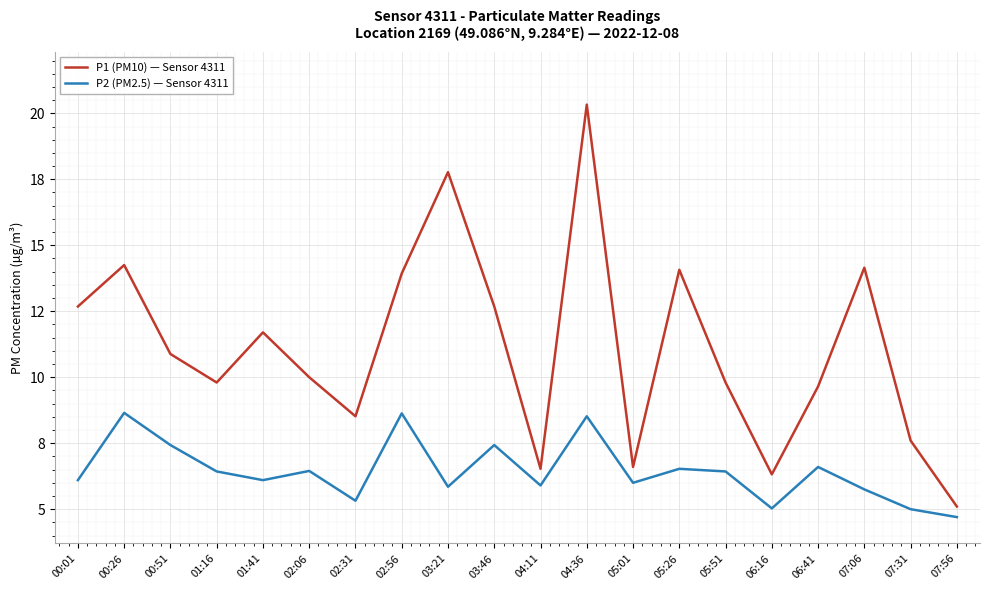

Is it true that P1 (PM10) — Sensor 4311 equals 3.3 at 01:16?

False